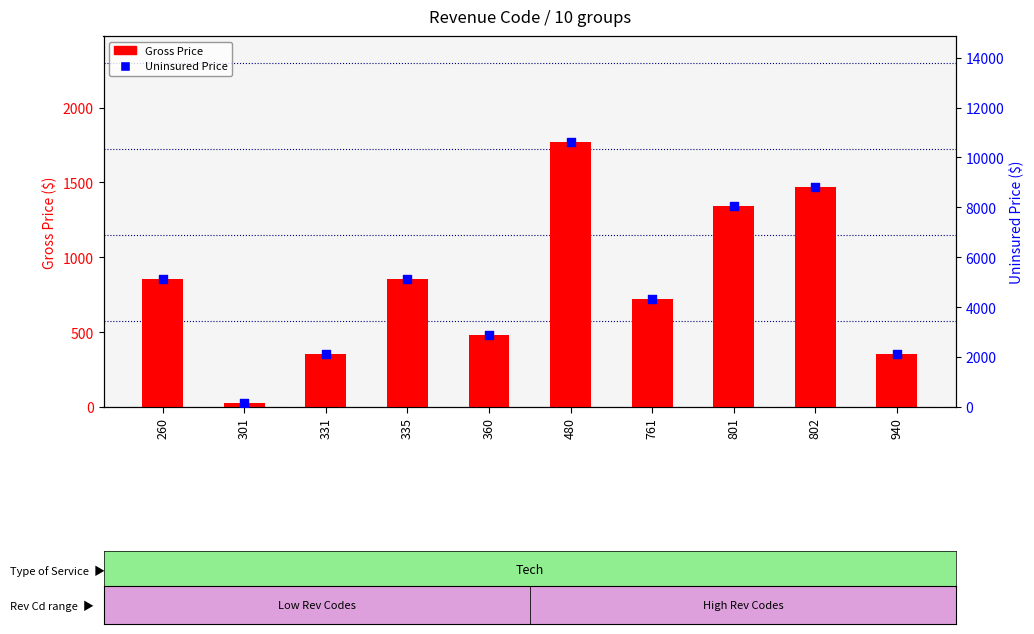

Which series has the widest spread of Y values?

Uninsured Price